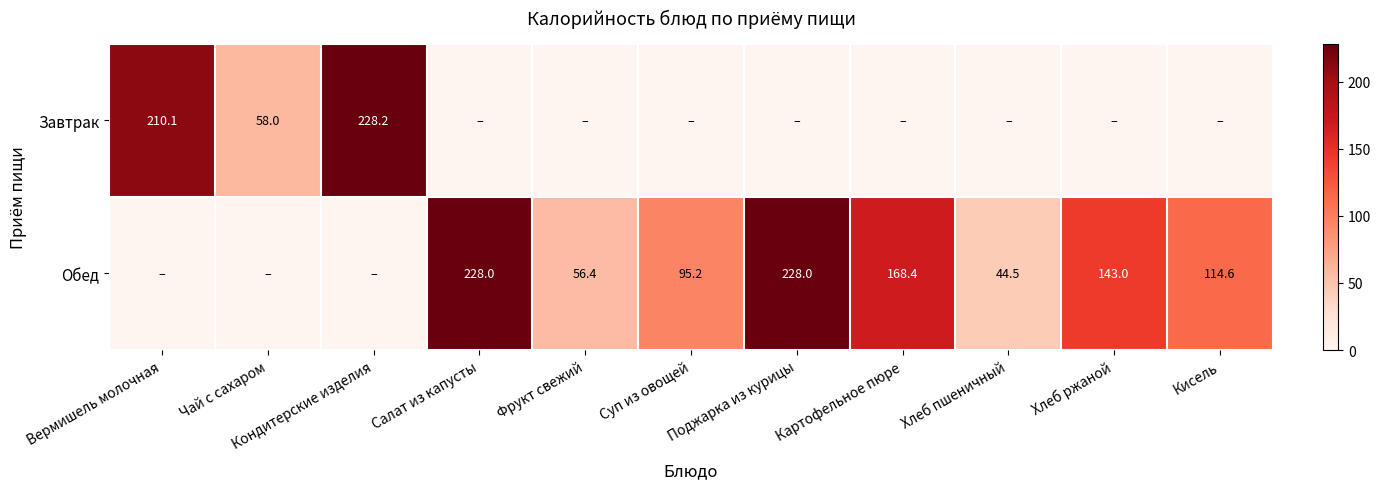

What is the sum of the Обед values at Фрукт свежий and Кисель?

171.0